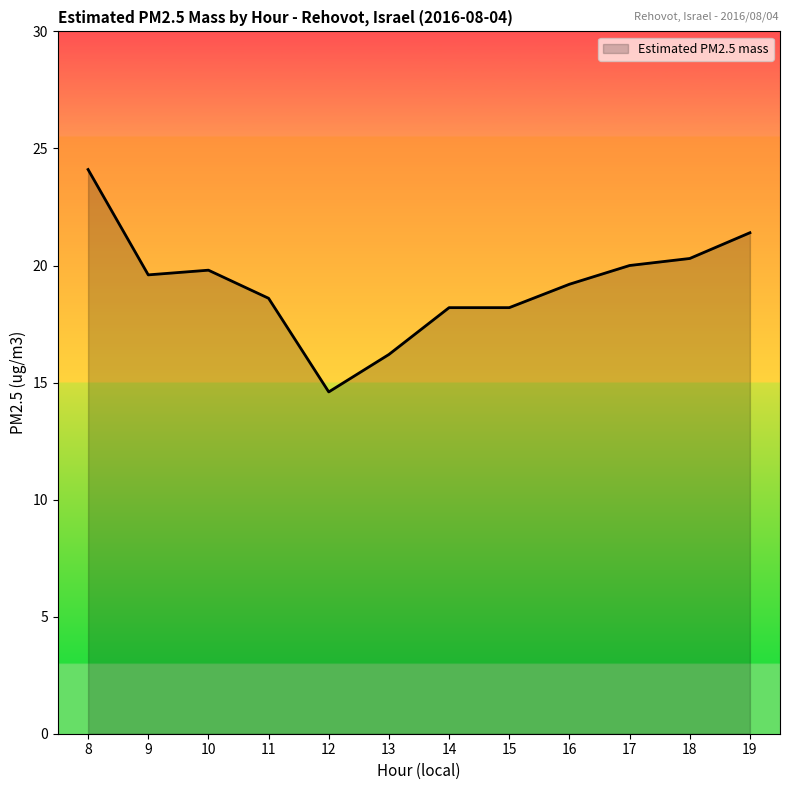

The chart shows a value of 20.3 at 18. True or false?

True